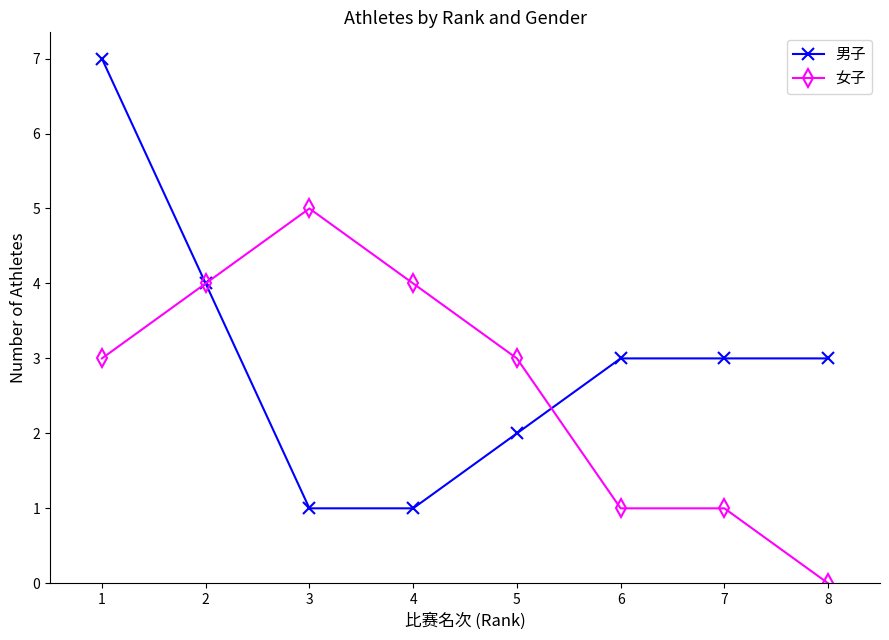

Which series ends up on top after the final intersection of 男子 and 女子?

男子